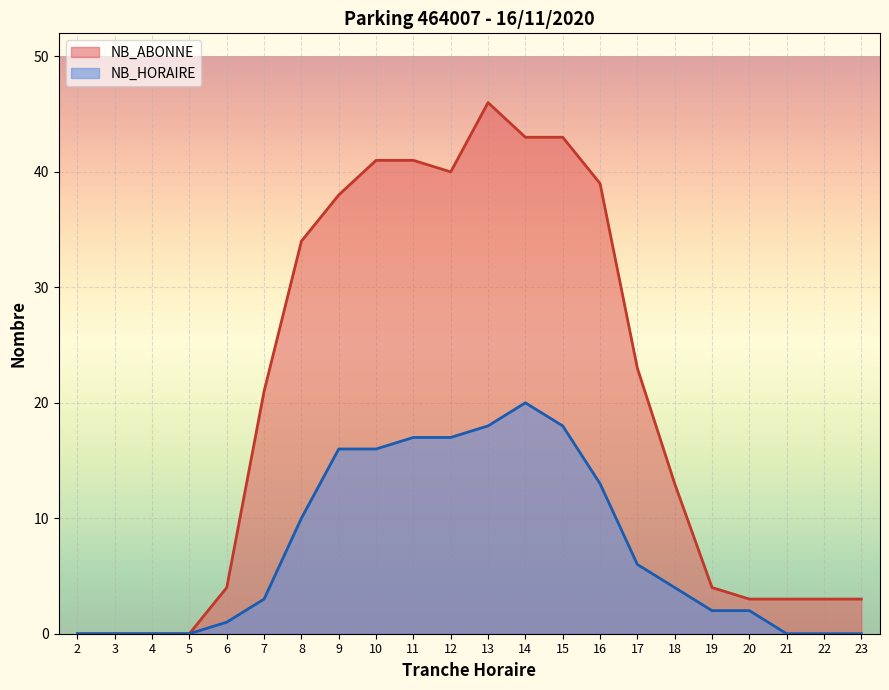

The value of NB_HORAIRE at 10 is 16. True or false?

True